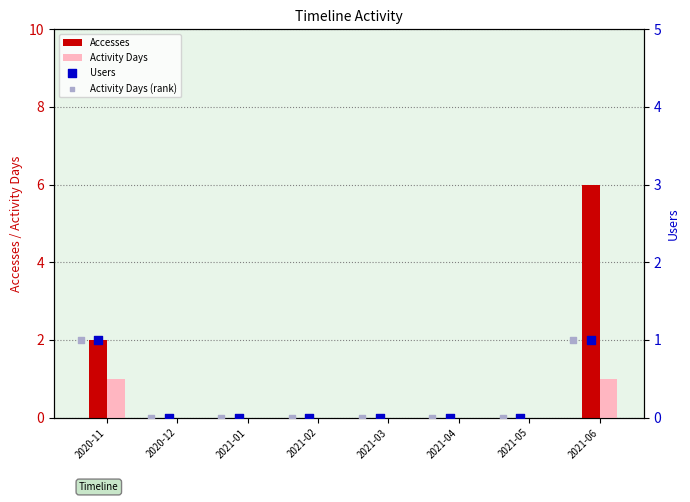

Is the value of Accesses at 2020-12 greater than the value of Activity Days at 2020-11?

No